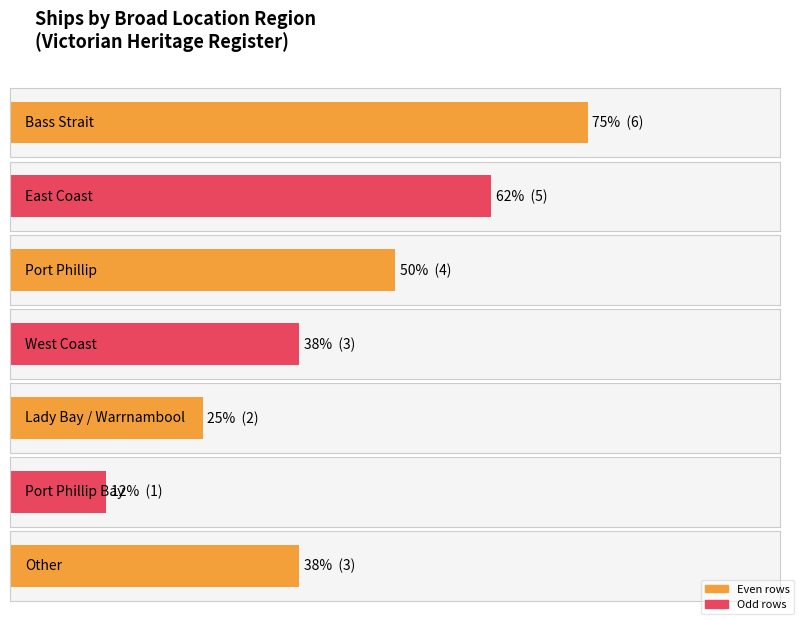

What is the maximum value shown in the chart?

6